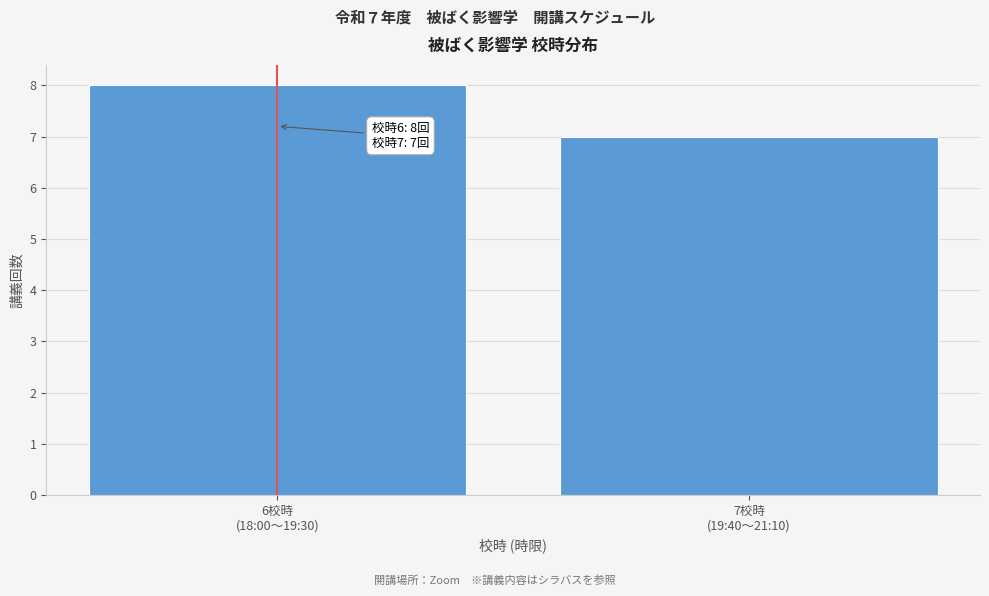

Reading right to left, extract all data points from this chart.

7	8